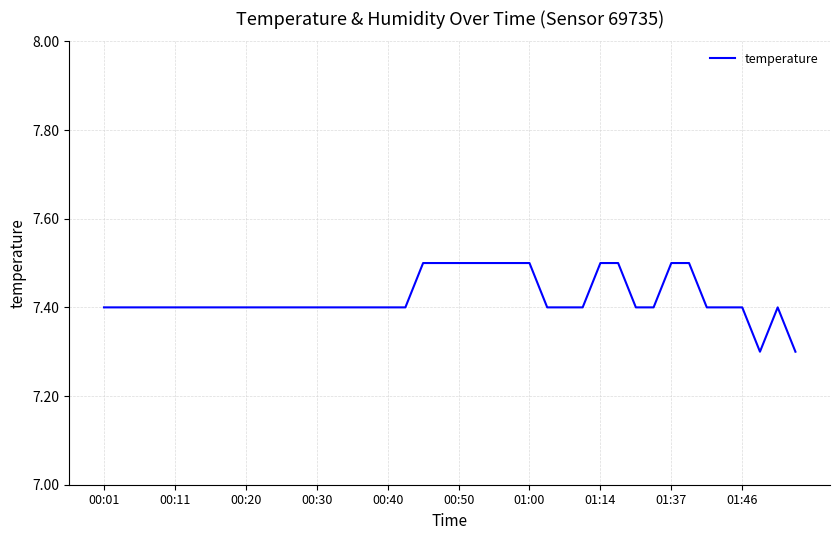

What is the minimum value shown in the chart?

7.3